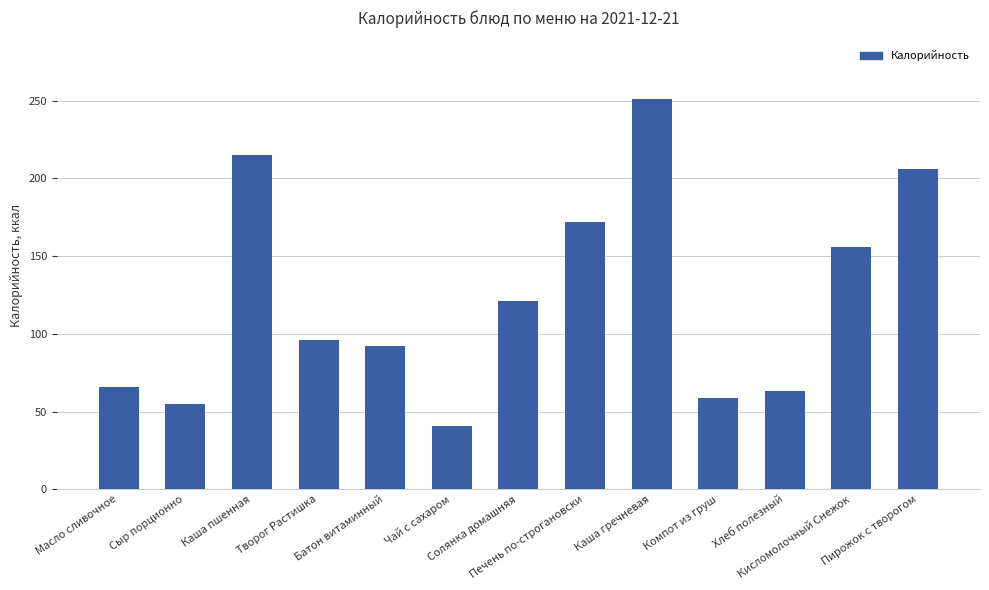

Reading left to right, what are all the values shown in this chart?

66.0	55.0	215.0	96.0	92.4	41.0	121.0	172.0	251.0	59.0	63.0	156.0	206.0